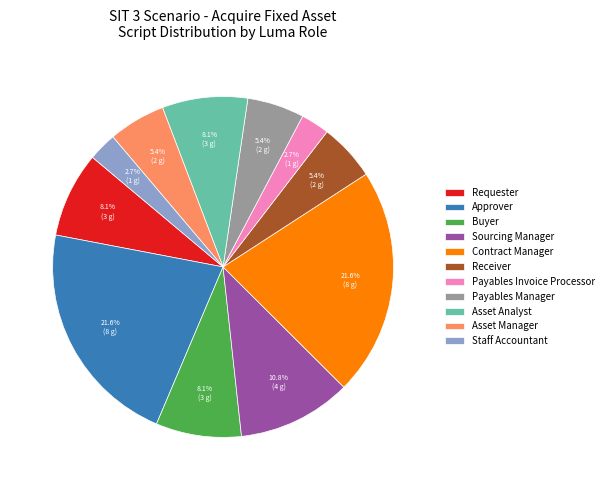

Count the number of slices in the pie.

11